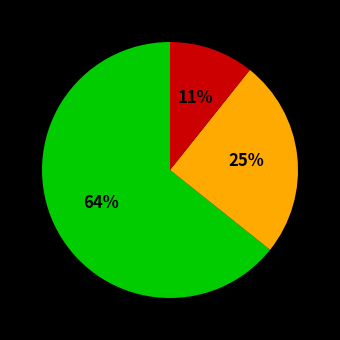

Is there any slice that represents more than half of the pie?

Yes